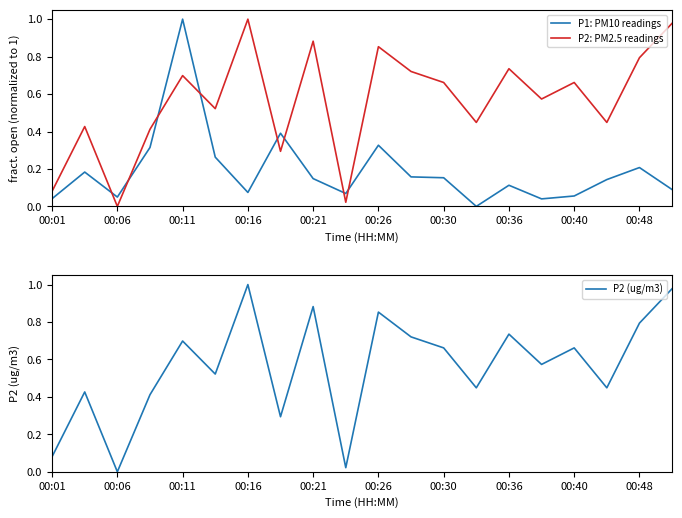

Which category has the highest value in the P2 (ug/m3) series?

00:16